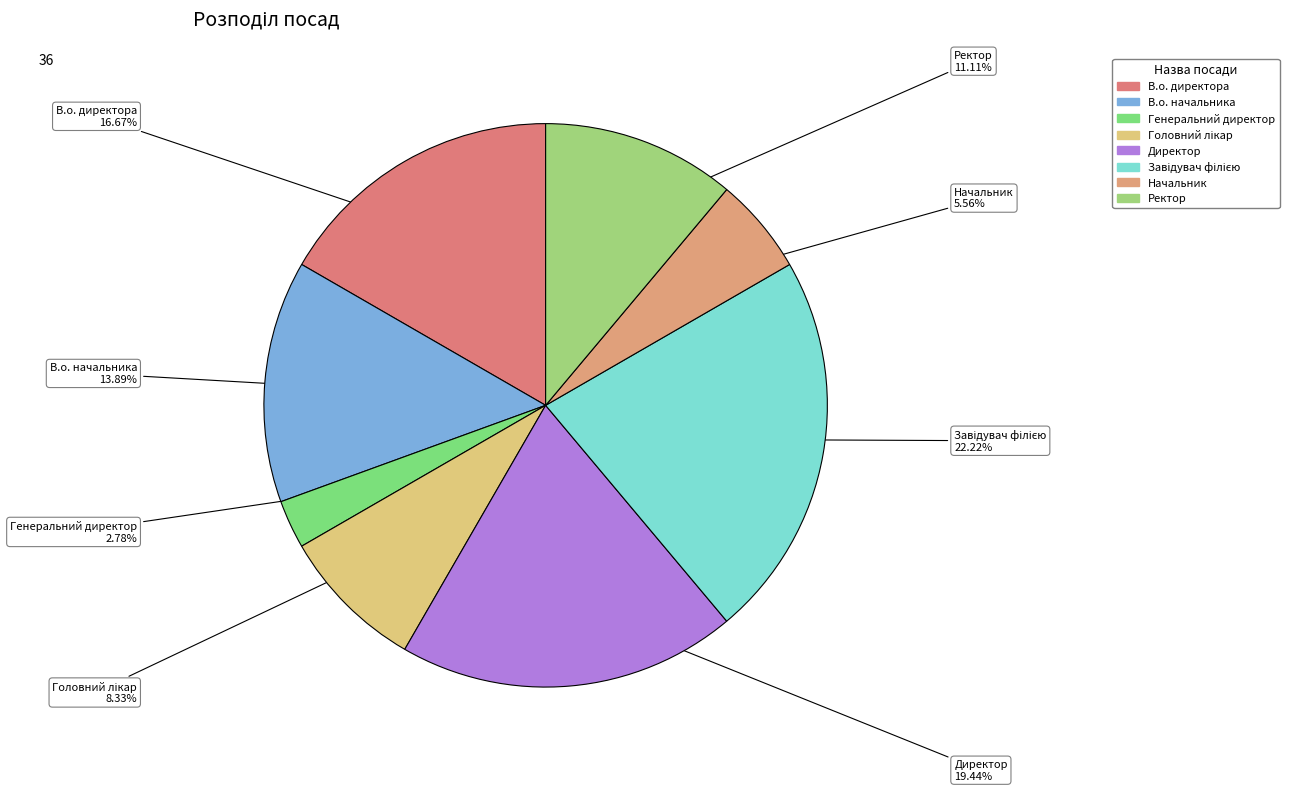

What is the smallest slice in the pie chart?

Генеральний директор